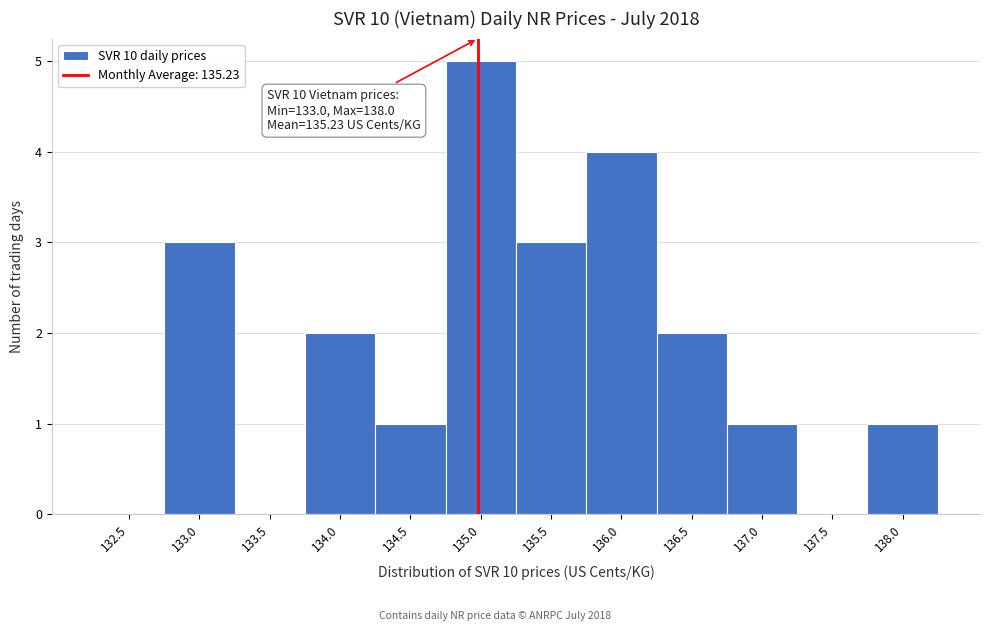

Reading left to right, list all the values displayed in this chart.

132.5=0	133.0=3	133.5=0	134.0=2	134.5=1	135.0=5	135.5=3	136.0=4	136.5=2	137.0=1	137.5=0	138.0=1